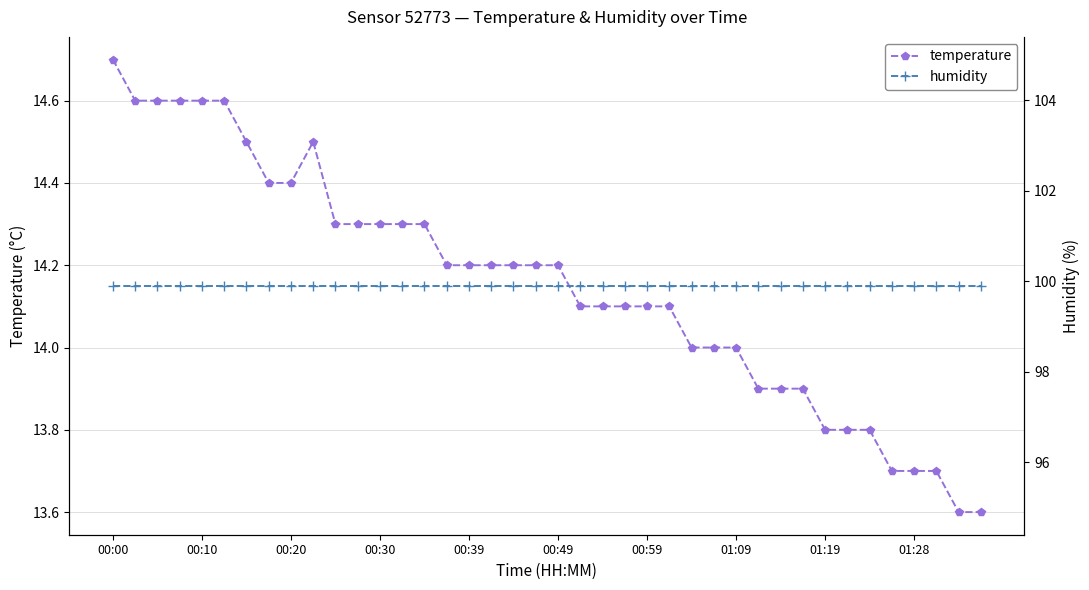

At how many categories does at least one series exceed 20?

40